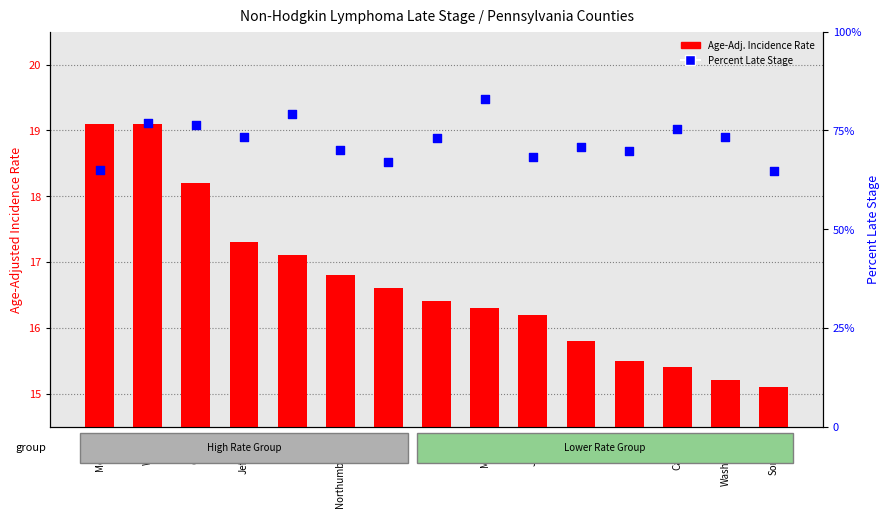

What are all the series names shown in the legend?

Age-Adj. Incidence Rate, Percent Late Stage